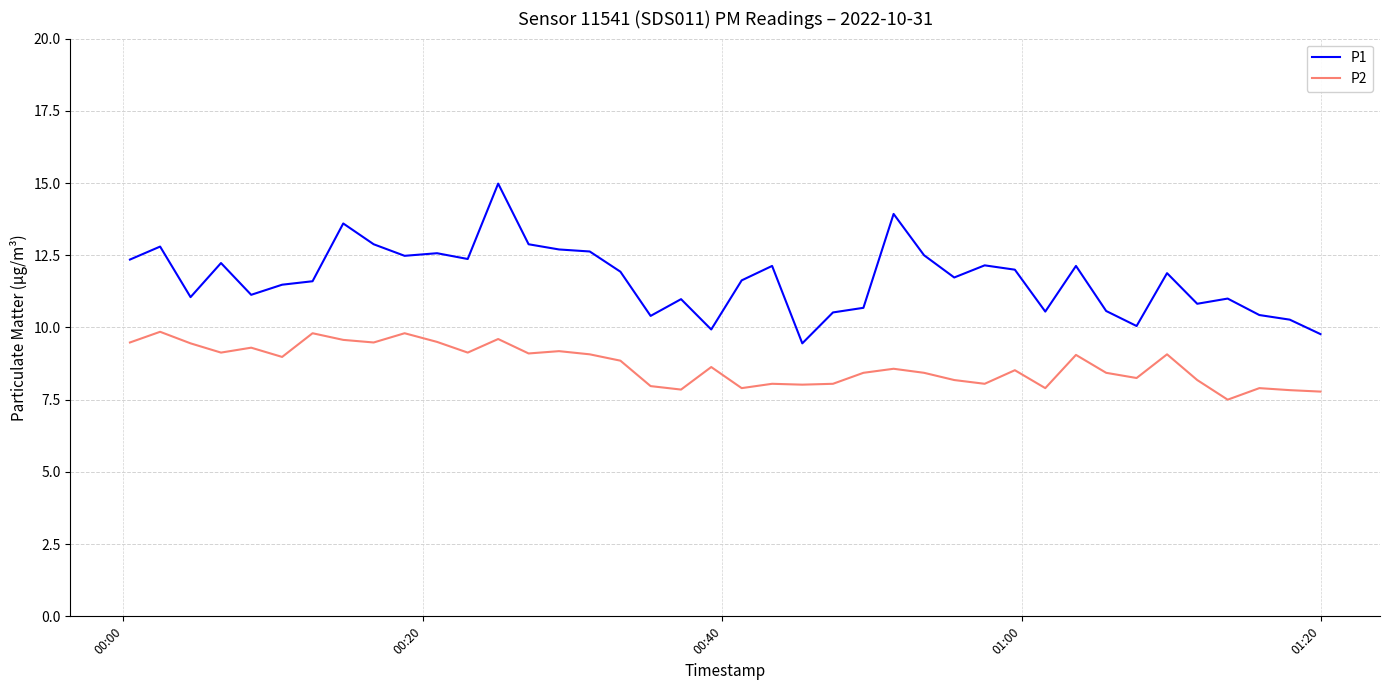

Which series has the largest range (max minus min)?

P1